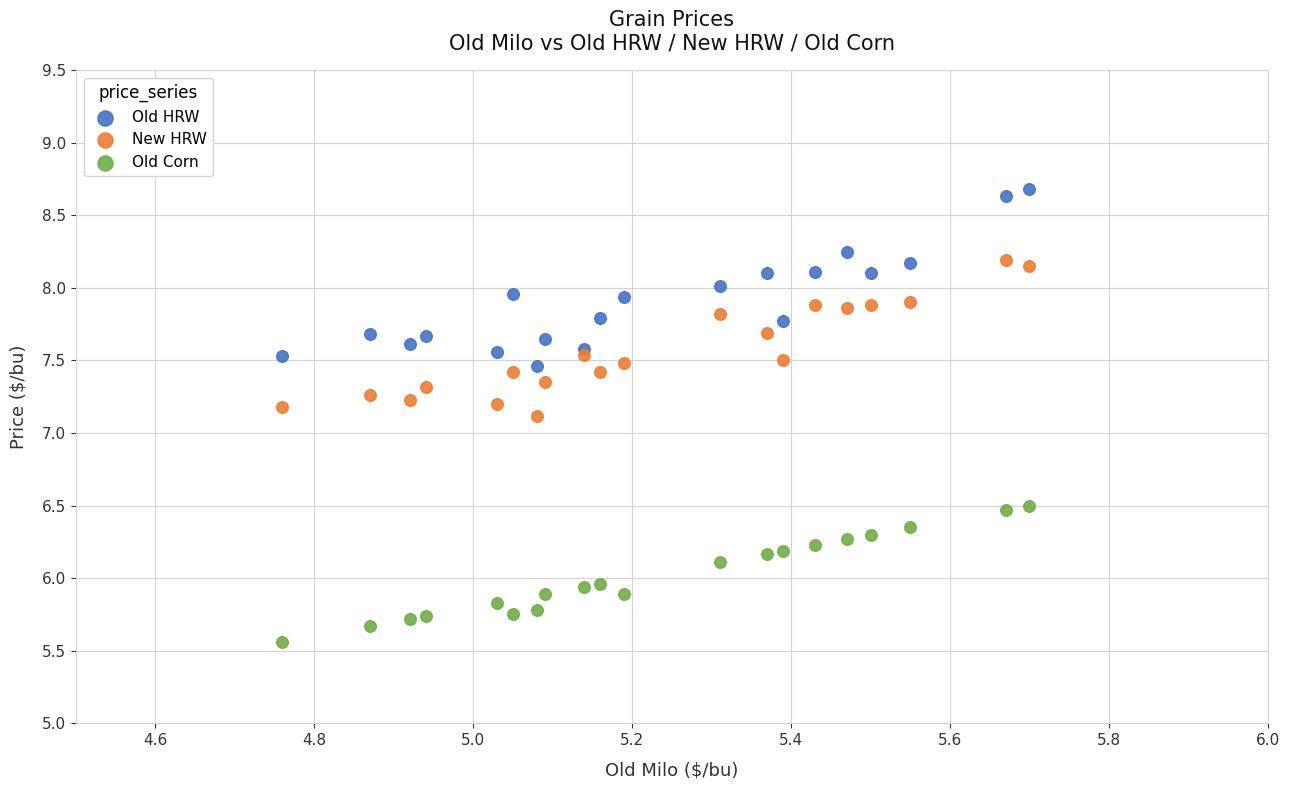

Which series contains the lowest Y value?

Old Corn